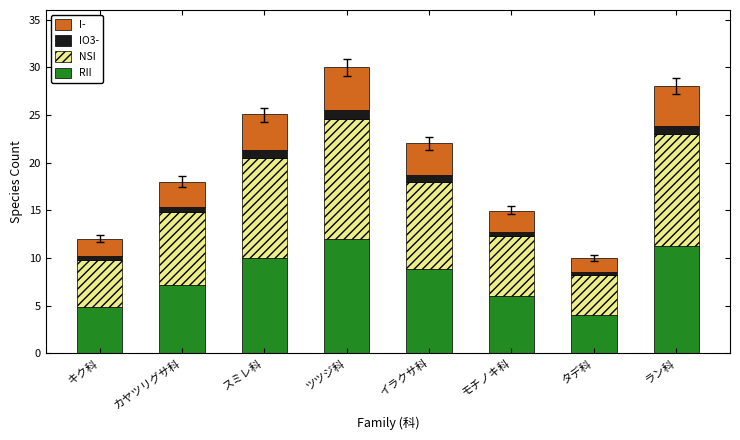

What is the lowest value of the RII series?

4.0